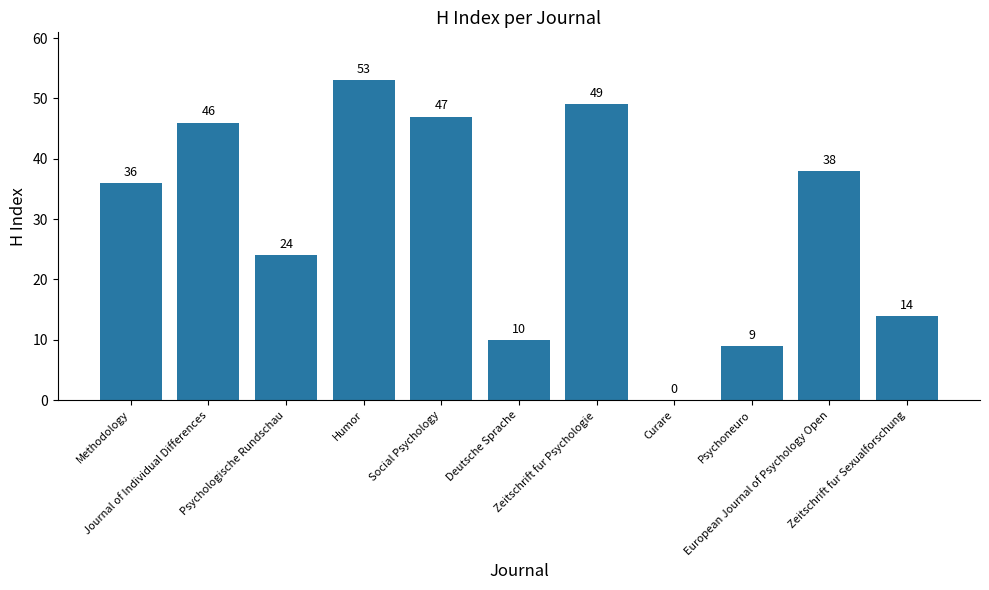

Reading left to right, transcribe all the data shown in this chart.

Methodology=36	Journal of Individual Differences=46	Psychologische Rundschau=24	Humor=53	Social Psychology=47	Deutsche Sprache=10	Zeitschrift fur Psychologie=49	Curare=0	Psychoneuro=9	European Journal of Psychology Open=38	Zeitschrift fur Sexualforschung=14